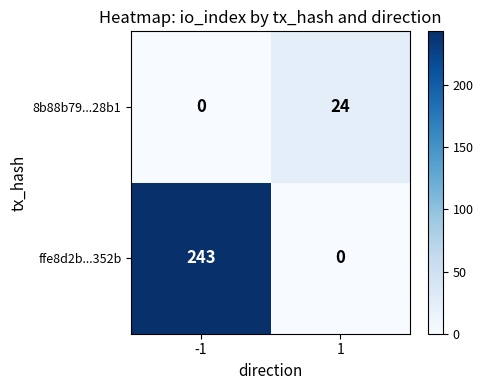

How many distinct data groups are displayed?

2